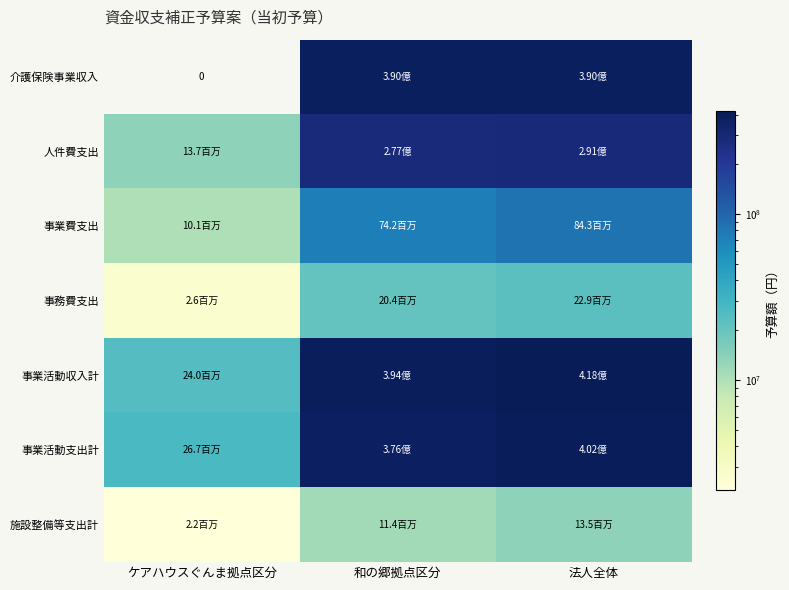

What is the sum of all 事業費支出 values?

168520000